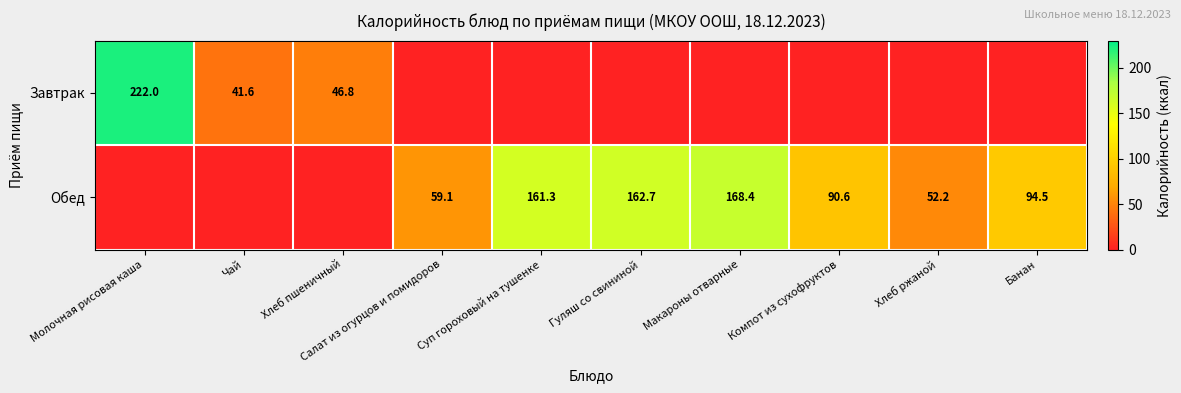

What is the spread (max minus min) of values at Гуляш со свининой?

162.7